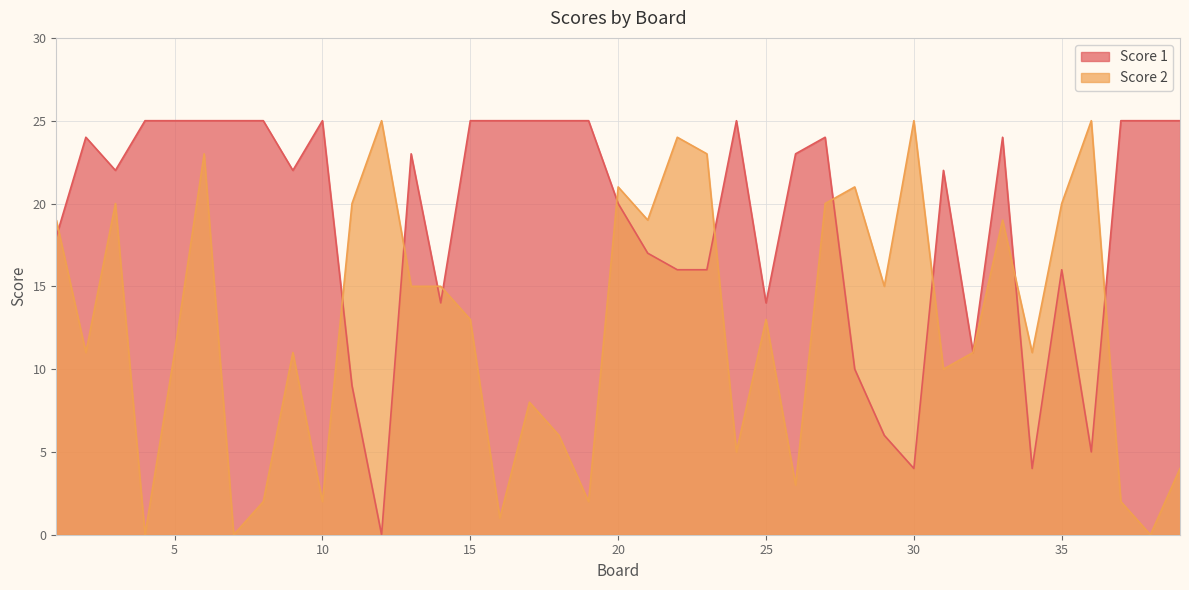

What are all the series names shown in the legend?

Score 1, Score 2